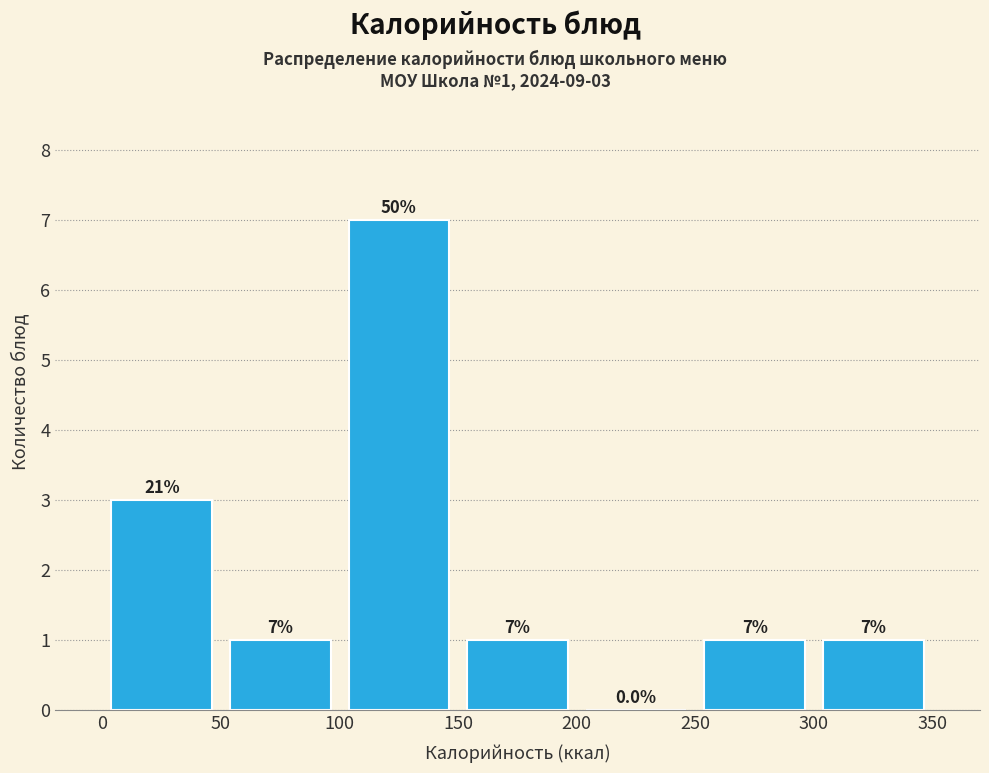

Which range on the x-axis has the tallest bar?

100 to 150